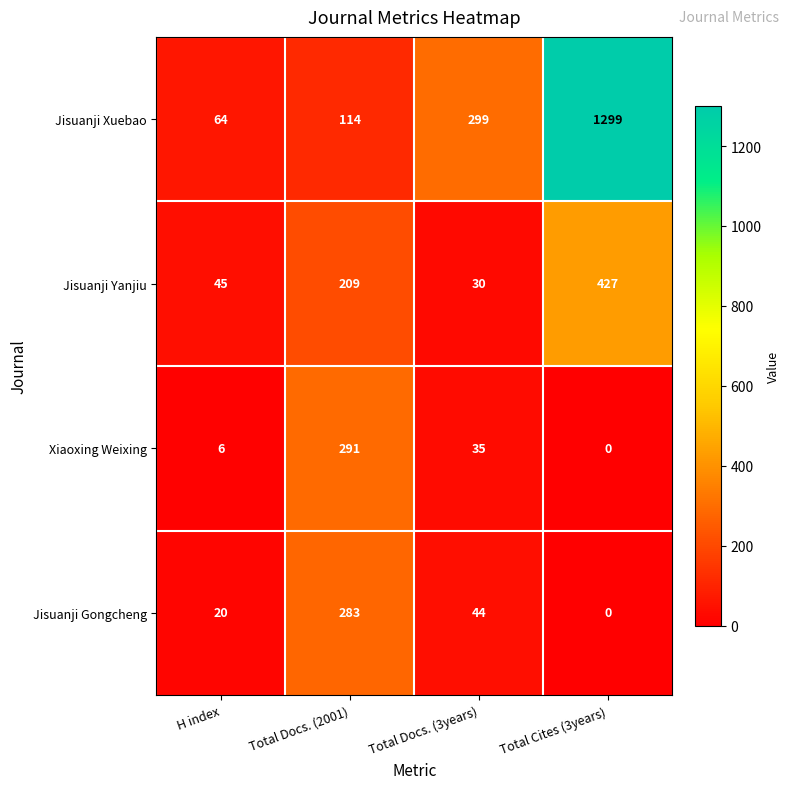

Is it true that Jisuanji Yanjiu equals 209 at Total Docs. (2001)?

True